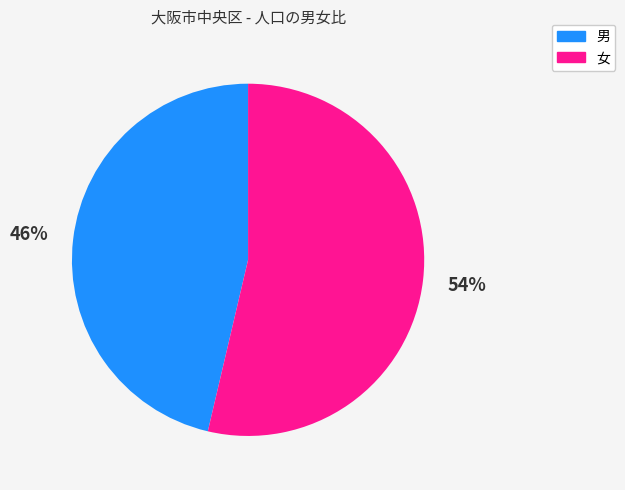

To the nearest percent, what is the combined percentage of 男 and 女?

100%